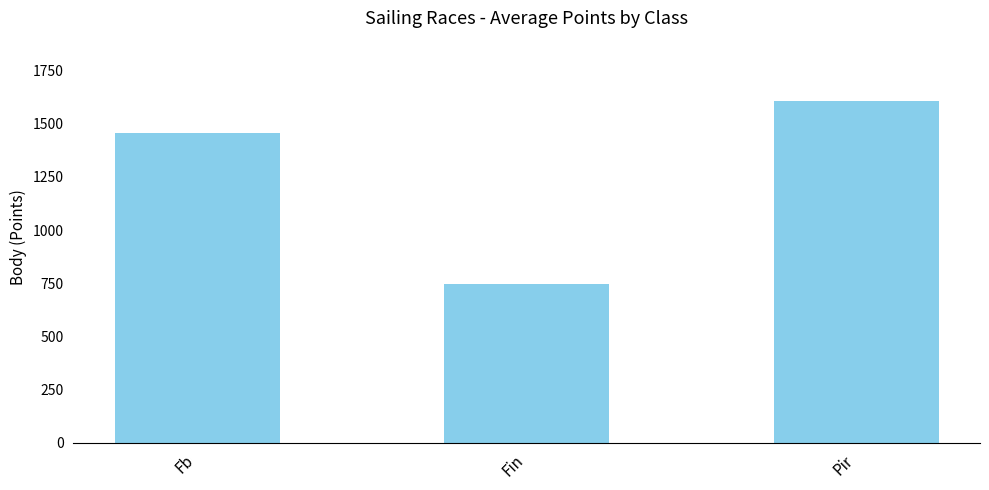

Approximately how many times larger is the value at Fin compared to Pir?

0.5